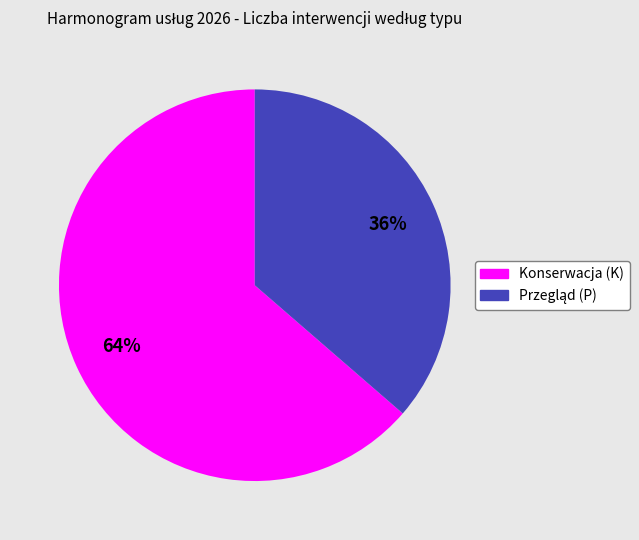

To the nearest percent, what is the average slice percentage?

50%